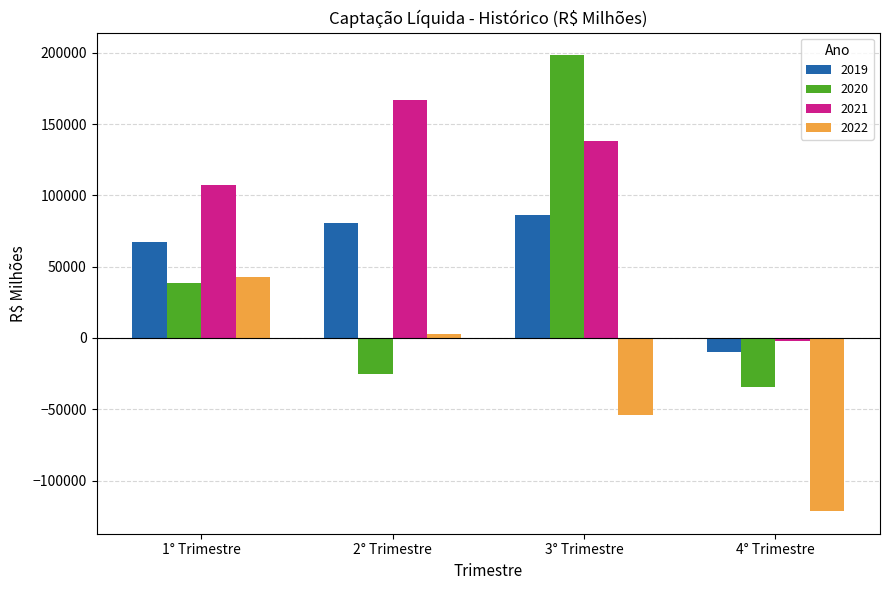

Which series has the largest total across all categories?

2021